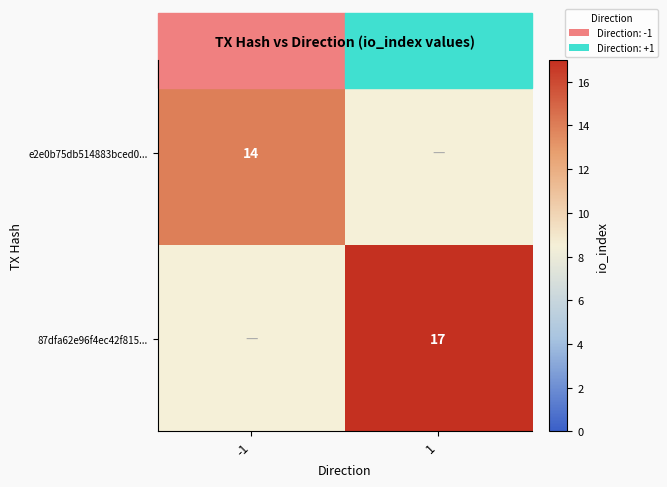

The value of e2e0b75db514883bced0... at -1 is 14. True or false?

True